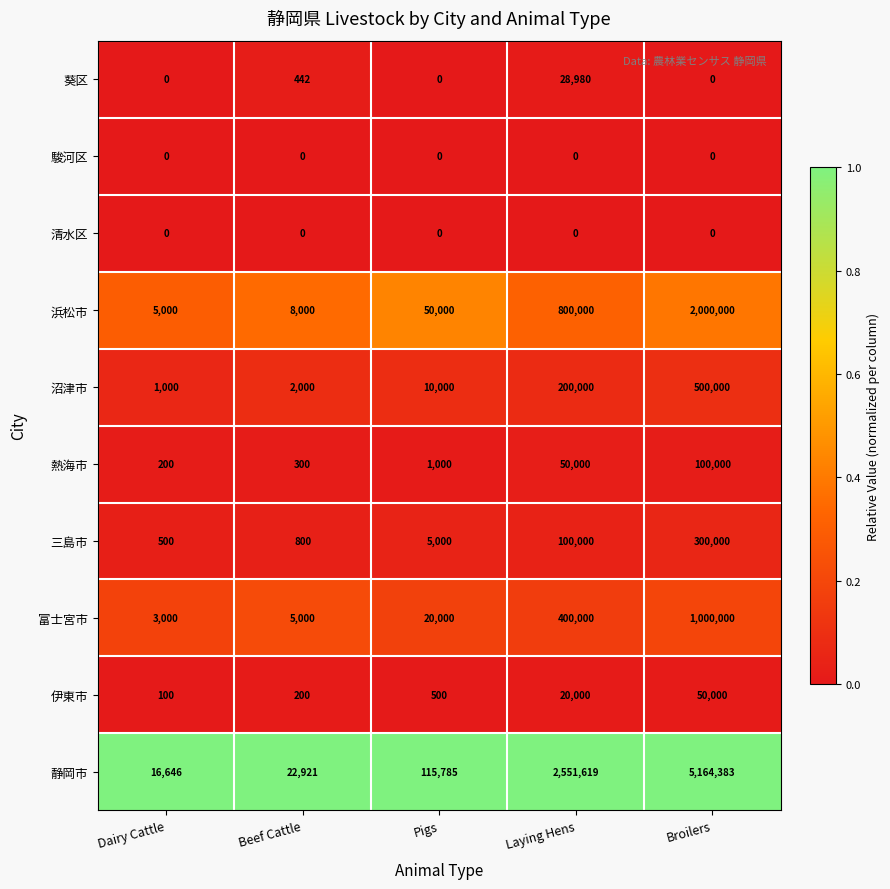

Rank the categories by 浜松市 value from lowest to highest.

Dairy Cattle, Beef Cattle, Pigs, Laying Hens, Broilers